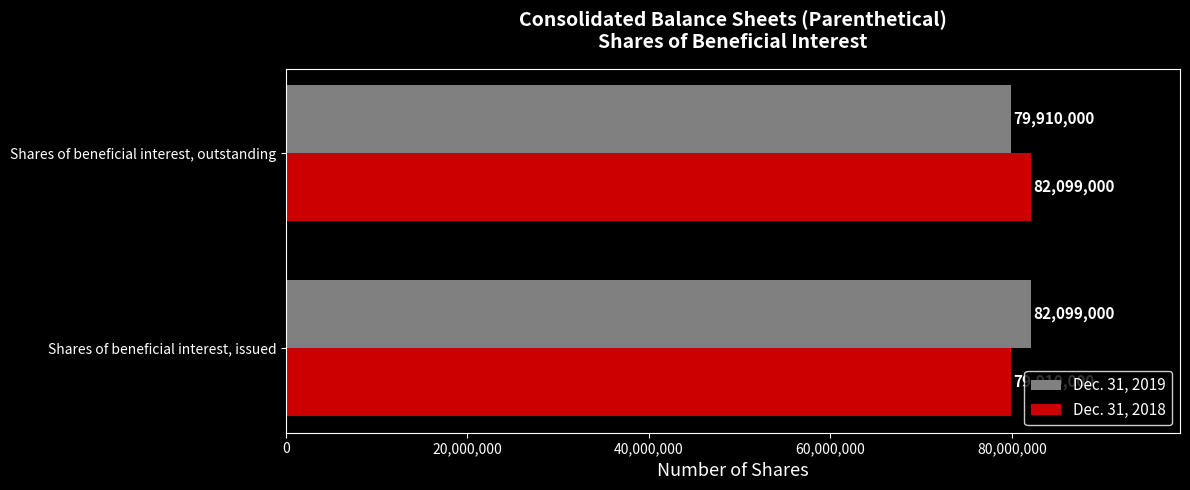

The Dec. 31, 2018 series shows 119526099 at Shares of beneficial interest, outstanding. True or false?

False